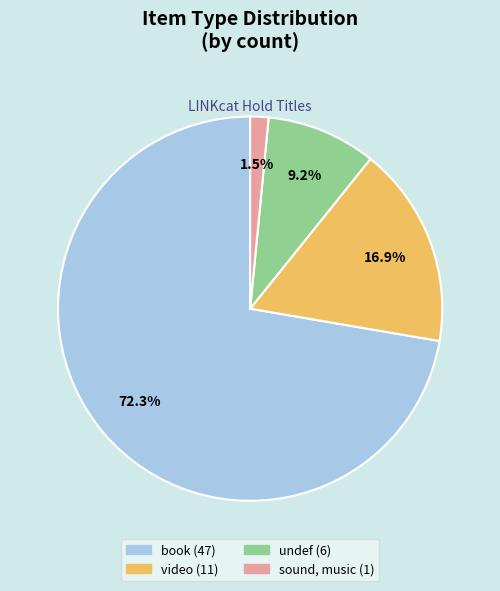

Approximately how many times larger is the value at video compared to book?

0.2